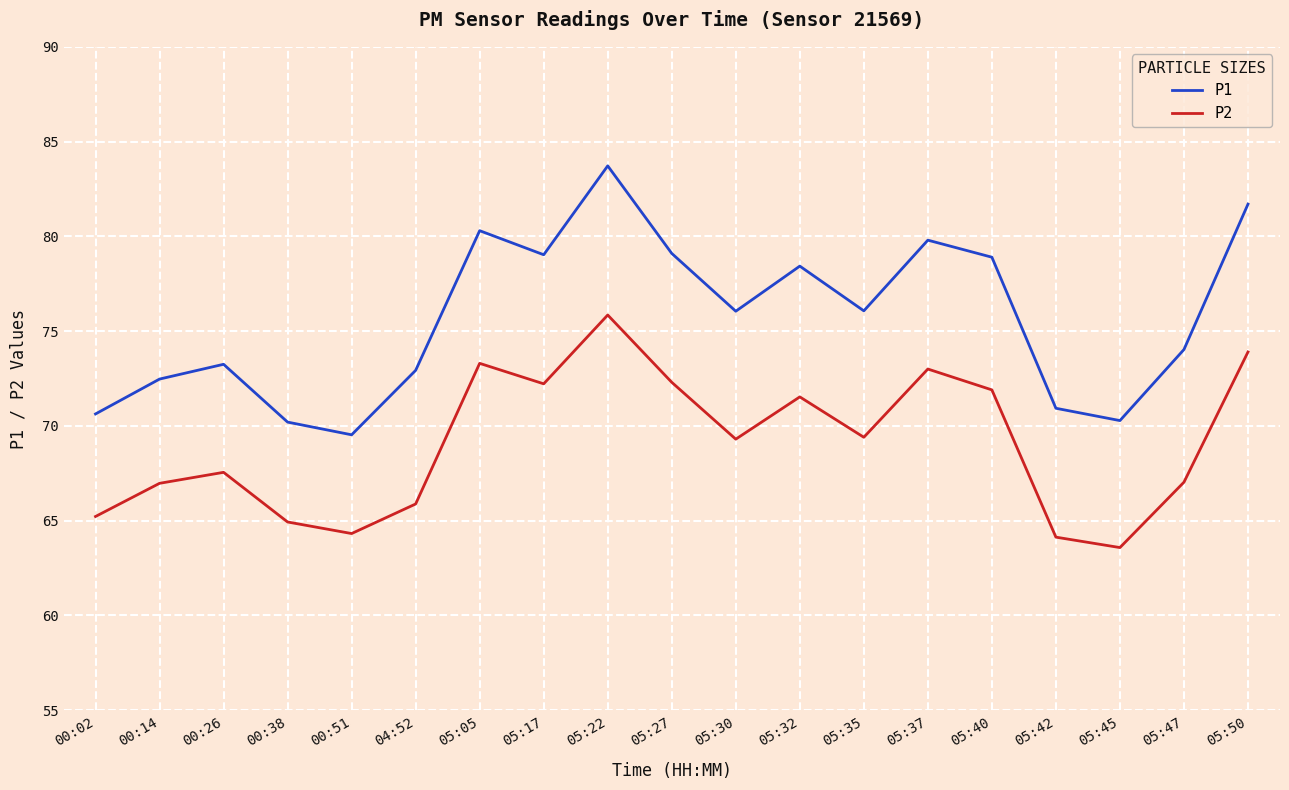

Is the value of P2 at 05:40 greater than the value of P1 at 05:30?

No